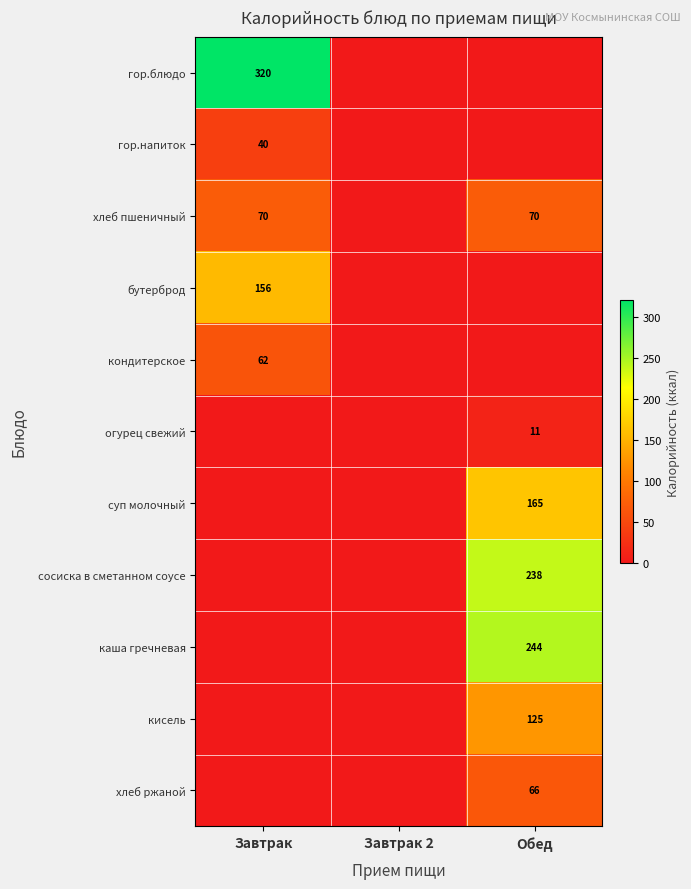

Is it true that бутерброд equals 227 at Завтрак?

False